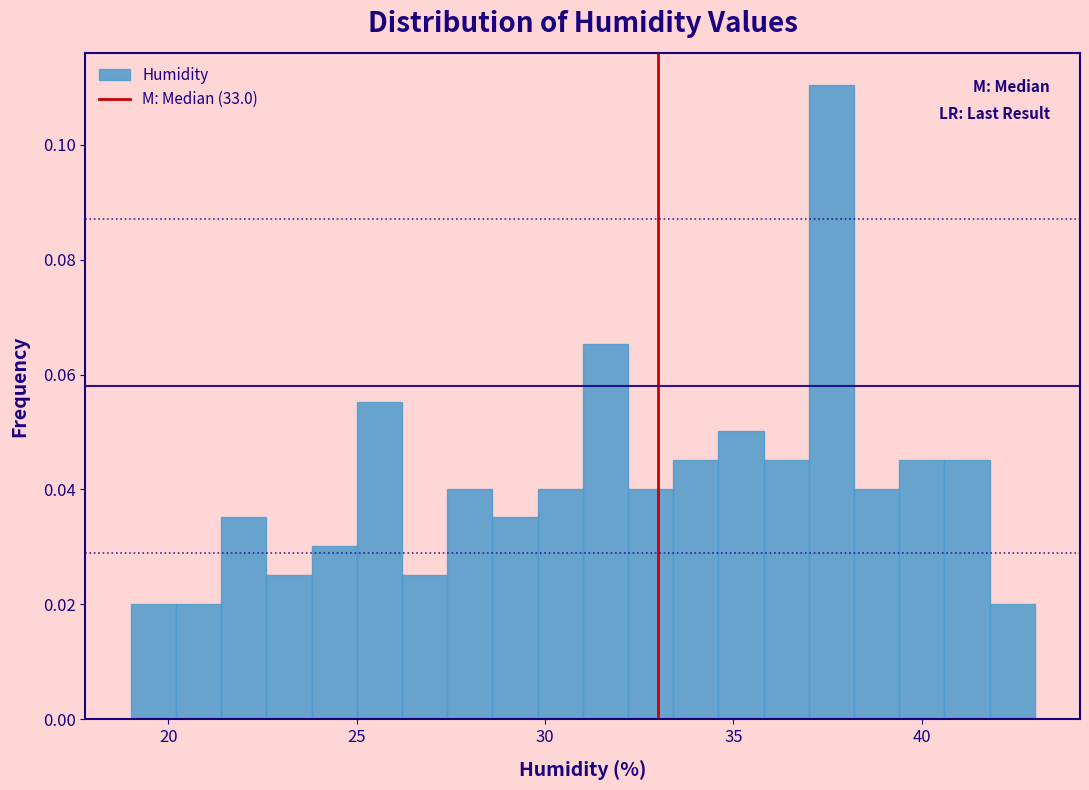

Read against the x-axis, roughly where is the centre of the tallest bar?

37.5